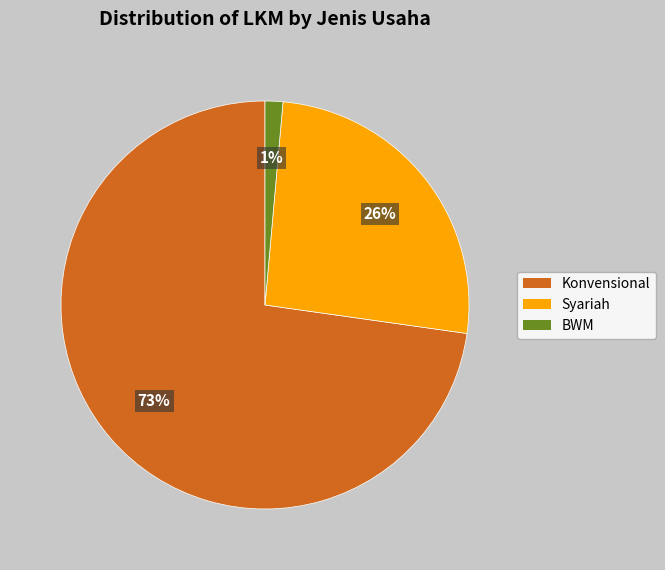

How many slices are in this pie chart?

3